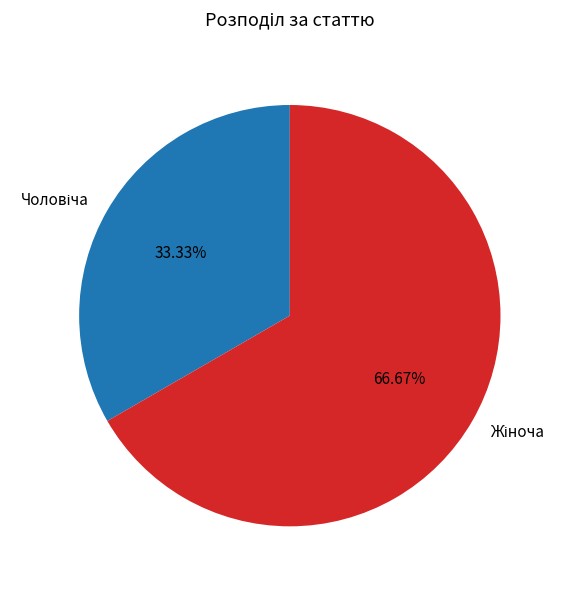

What is the change in value from Чоловіча to Жіноча?

+1